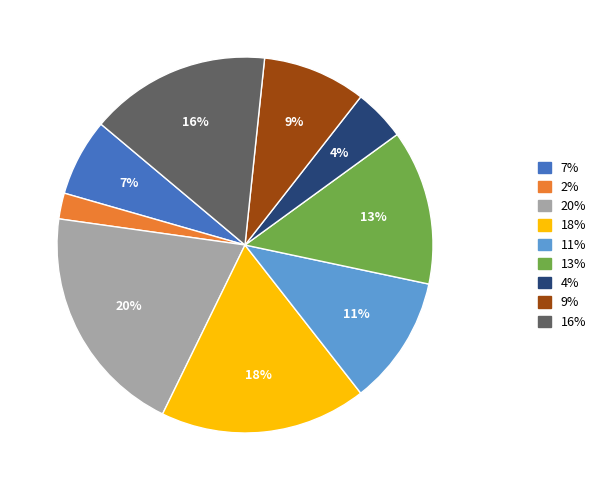

Does any single category account for the majority?

No